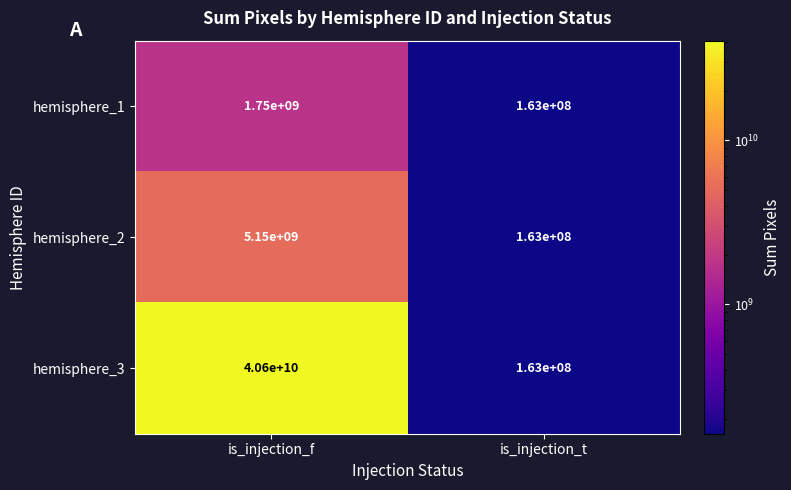

Reading left to right, list all the values displayed in this chart.

hemisphere_1: is_injection_f=1750000000	is_injection_t=163000000
hemisphere_2: is_injection_f=5150000000	is_injection_t=163000000
hemisphere_3: is_injection_f=40600000000	is_injection_t=163000000